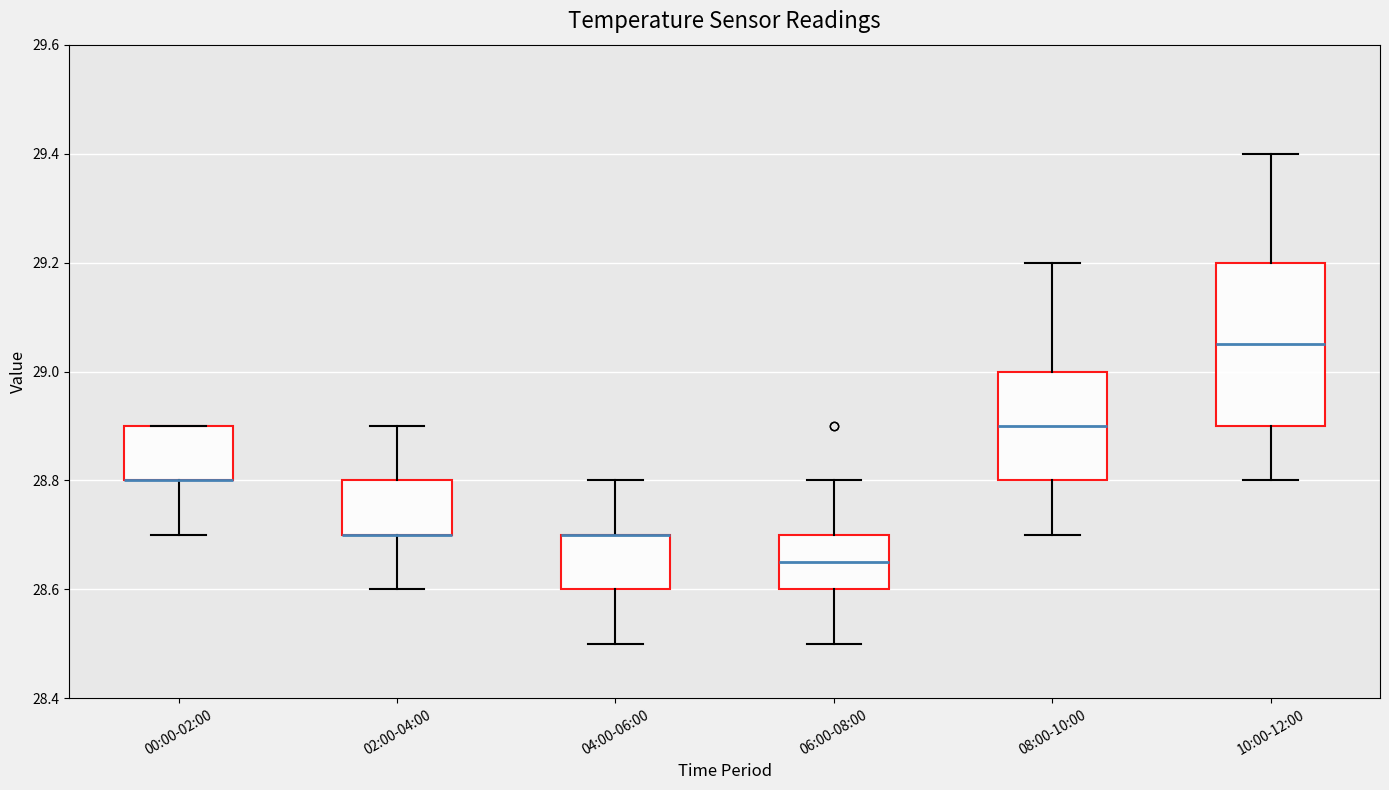

Reading left to right, transcribe this box plot: for each box, give where its median line is, the range the box spans, and where its two whiskers end, as read against the y-axis. The values are not printed on the chart, so give them approximately, as read against the axis.

00:00-02:00: median 28.80 (drawn on the box's lower edge), box 28.80 to 28.90, whiskers 28.70 to 28.90
02:00-04:00: median 28.70 (drawn on the box's lower edge), box 28.70 to 28.80, whiskers 28.60 to 28.90
04:00-06:00: median 28.70 (drawn on the box's upper edge), box 28.60 to 28.70, whiskers 28.50 to 28.80
06:00-08:00: median 28.66, box 28.60 to 28.70, whiskers 28.50 to 28.80
08:00-10:00: median 28.90, box 28.80 to 29.00, whiskers 28.70 to 29.20
10:00-12:00: median 29.06, box 28.90 to 29.20, whiskers 28.80 to 29.40